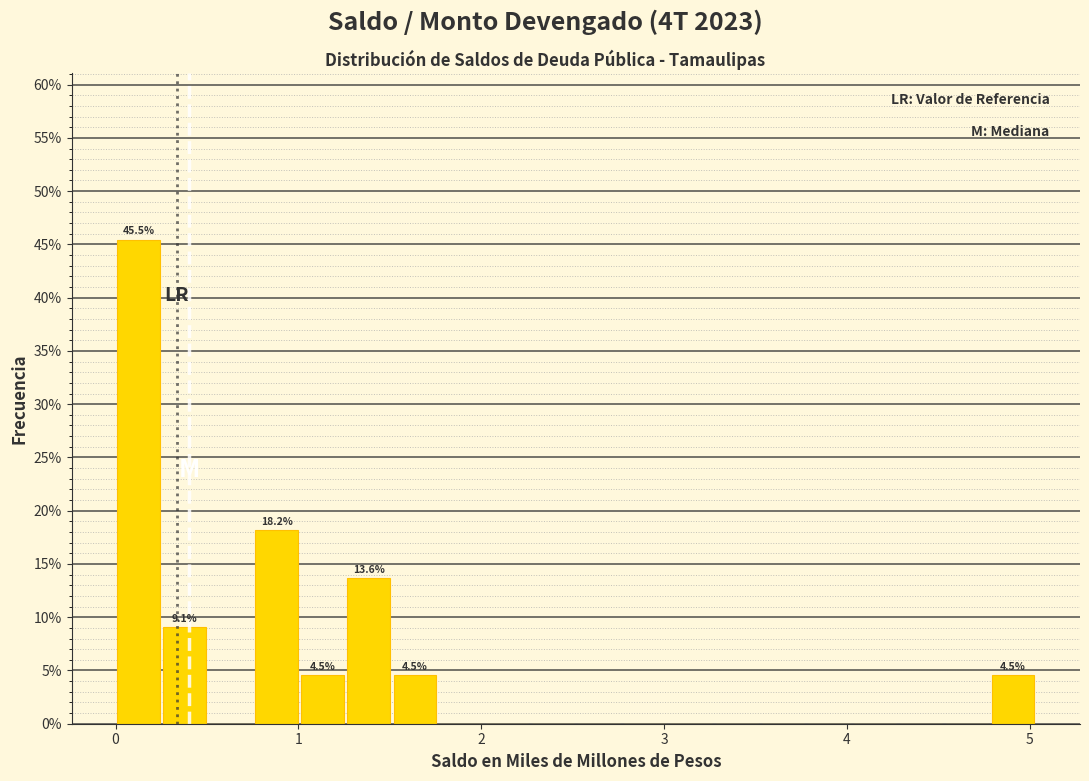

Read against the x-axis, roughly where is the centre of the tallest bar?

0.1